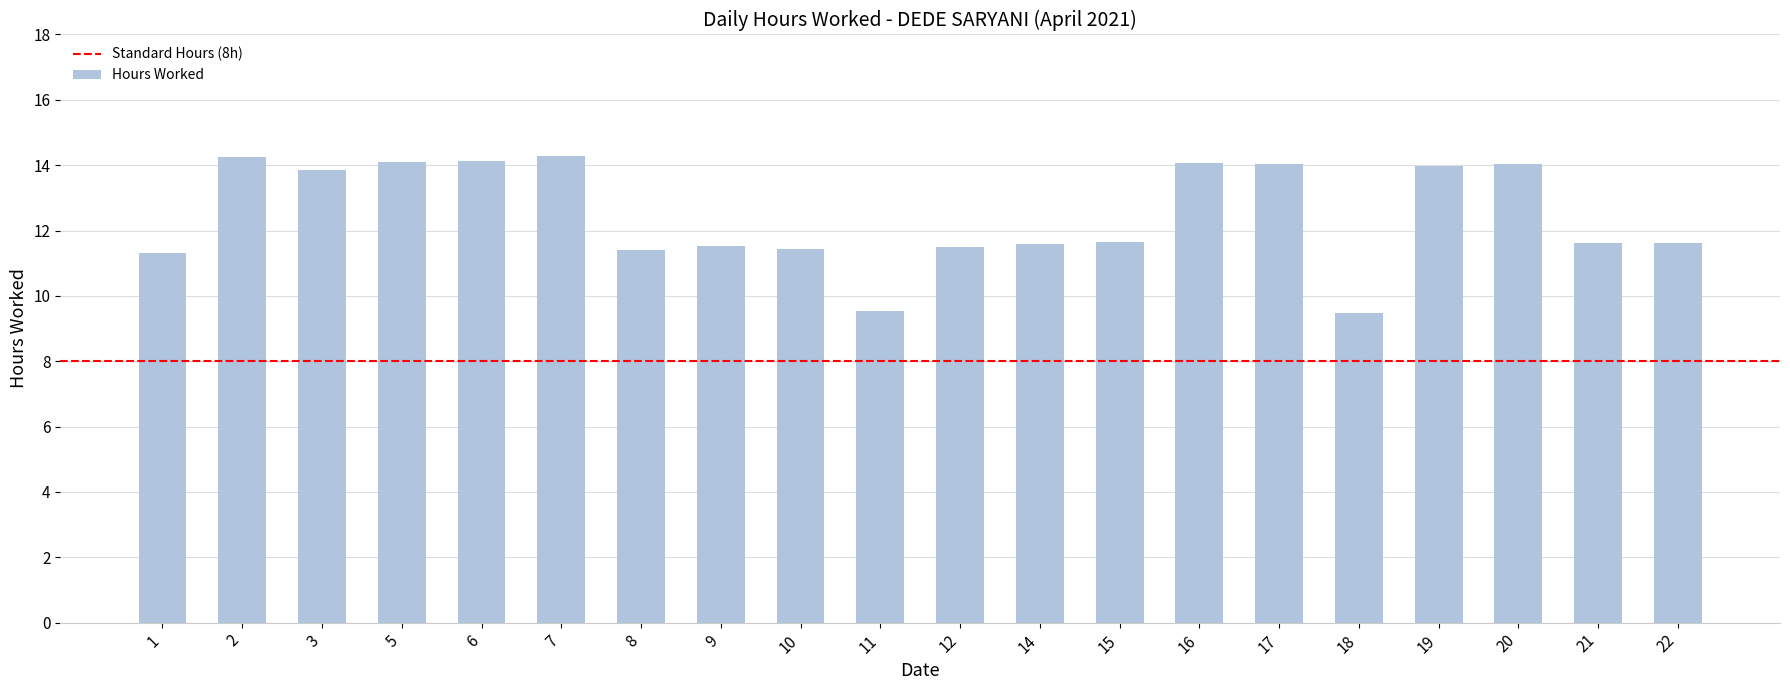

What is the greatest value displayed?

14.3